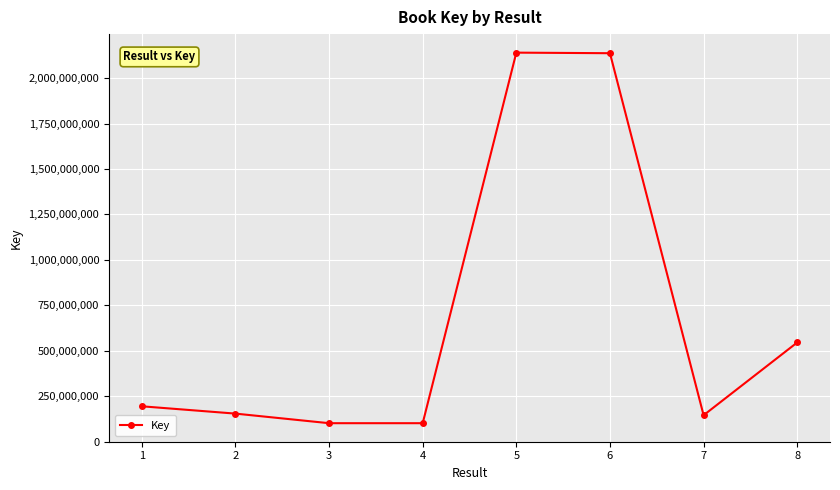

What is the ratio of the value at 3 to the value at 7?

0.7